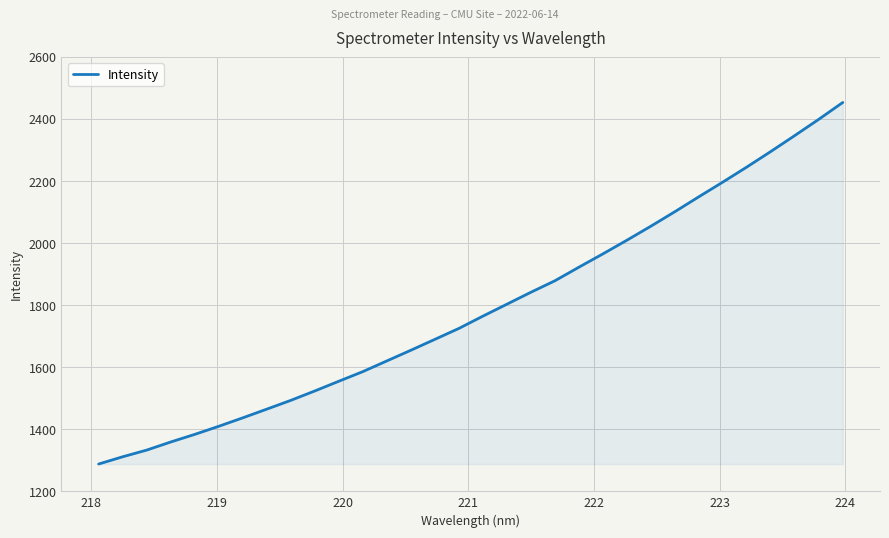

What is the difference between the maximum and minimum values?

1165.3